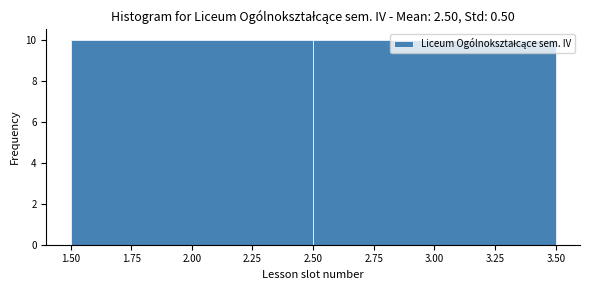

What is the height of the bar covering 2.50 to 3.50 on the x-axis? The values are not printed on the chart, so give them approximately, as read against the axis.

10